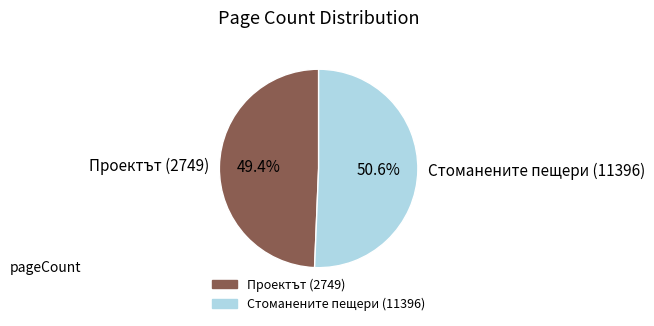

To the nearest percent, what percentage of the pie is Проектът (2749)?

49%